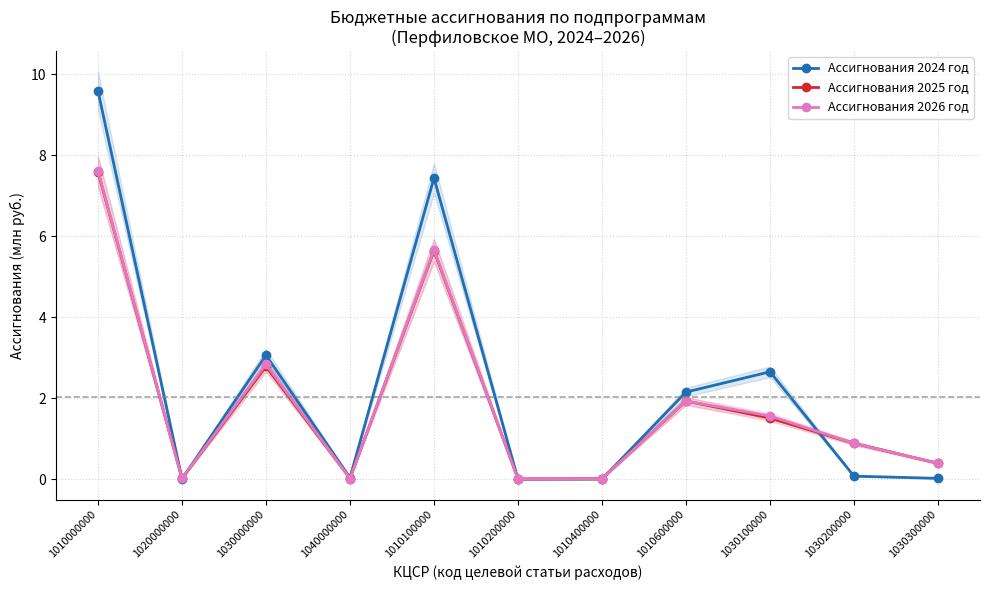

Does the chart display data point markers on the line(s)?

Yes